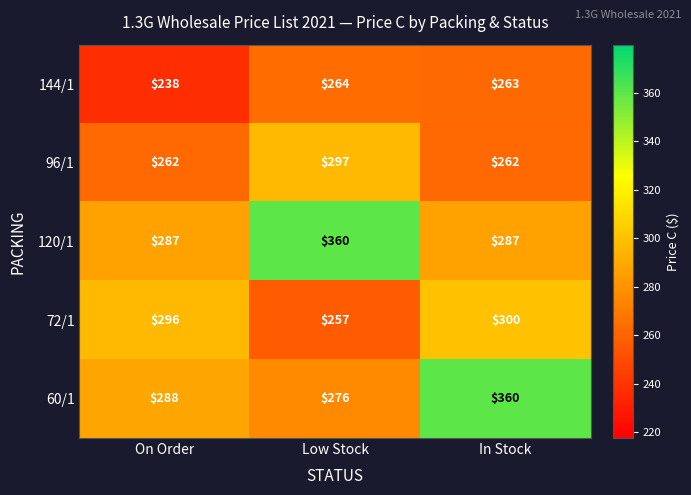

Which series has the largest total across all categories?

120/1